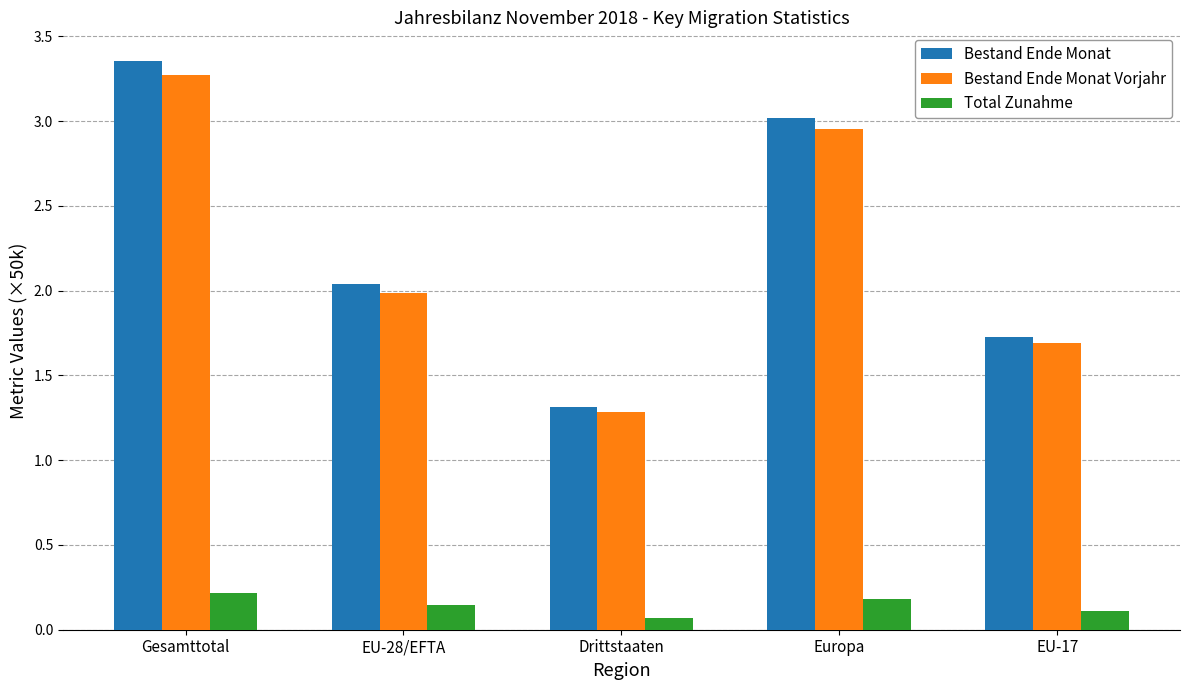

Which category has the lowest value across all series?

Drittstaaten